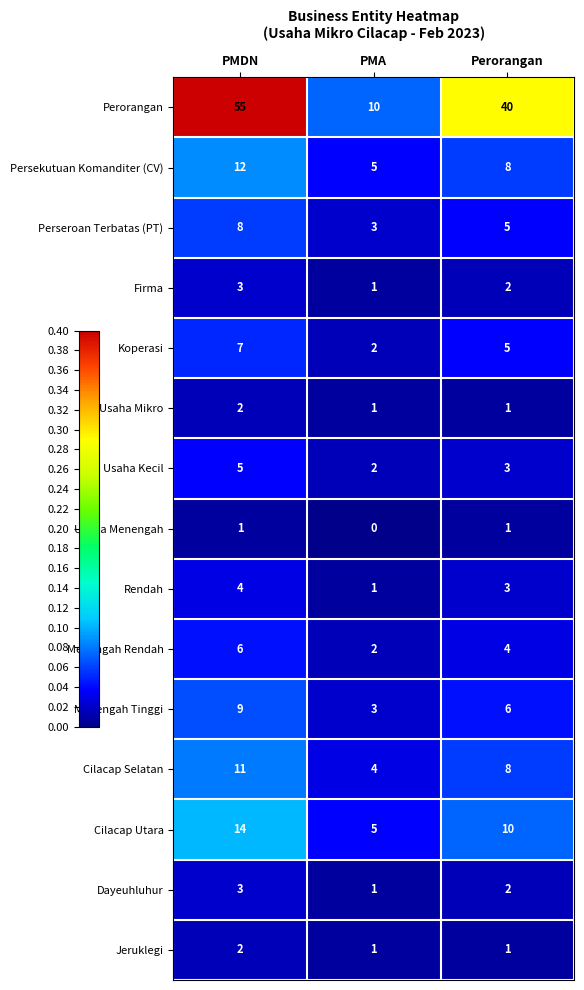

What is the total value across all series at PMDN?

142